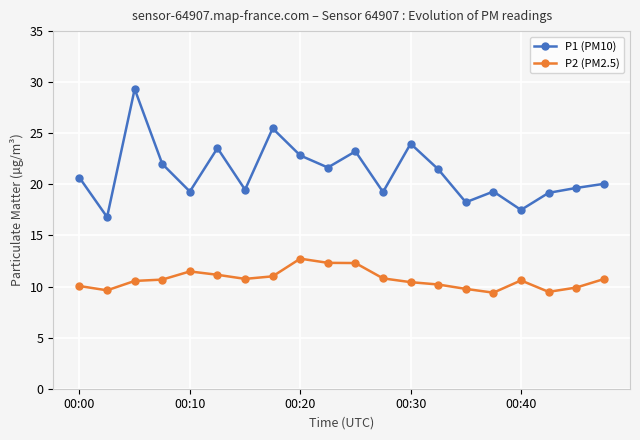

True or false: P2 (PM2.5) has more than 2 interior local peaks.

True